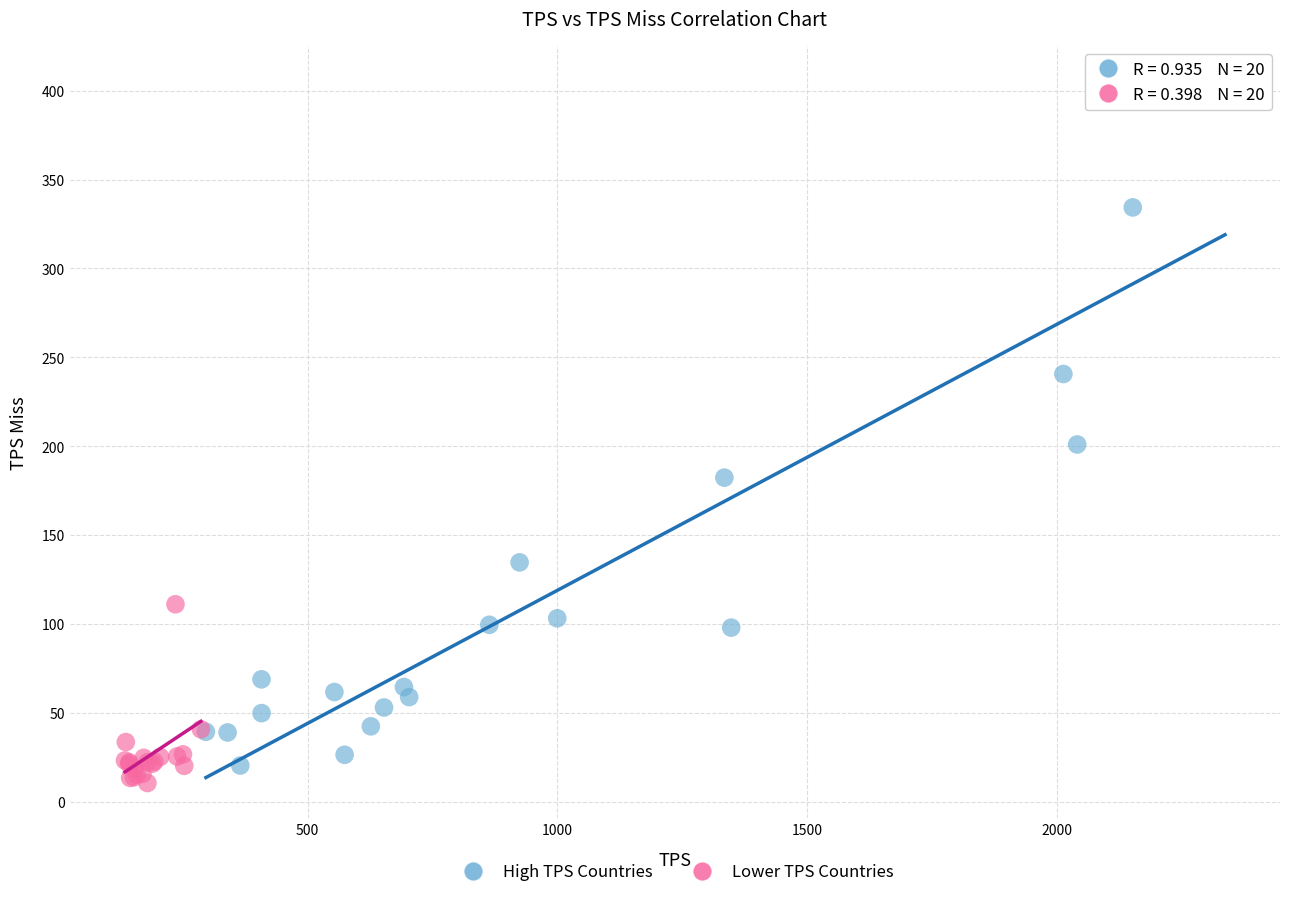

What are all the series names shown in the legend?

High TPS Countries, Lower TPS Countries